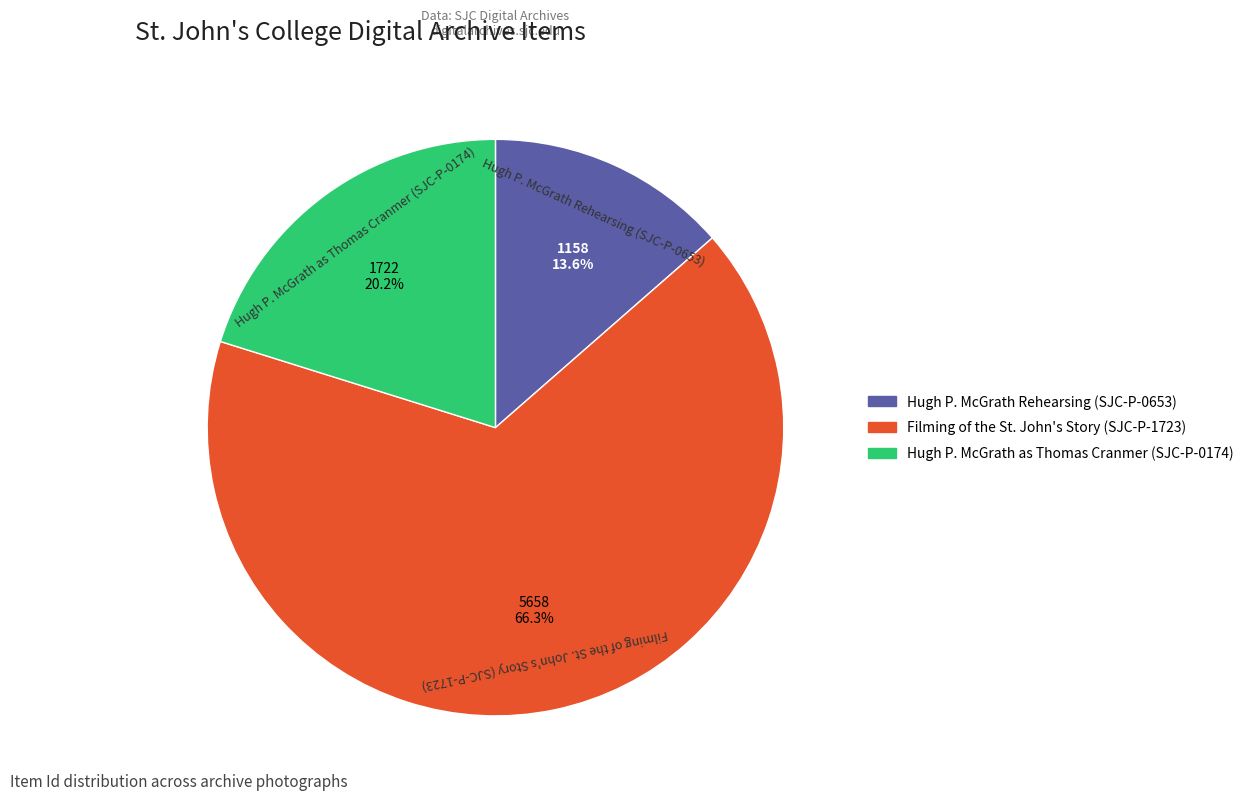

Is there a majority slice in this chart?

Yes